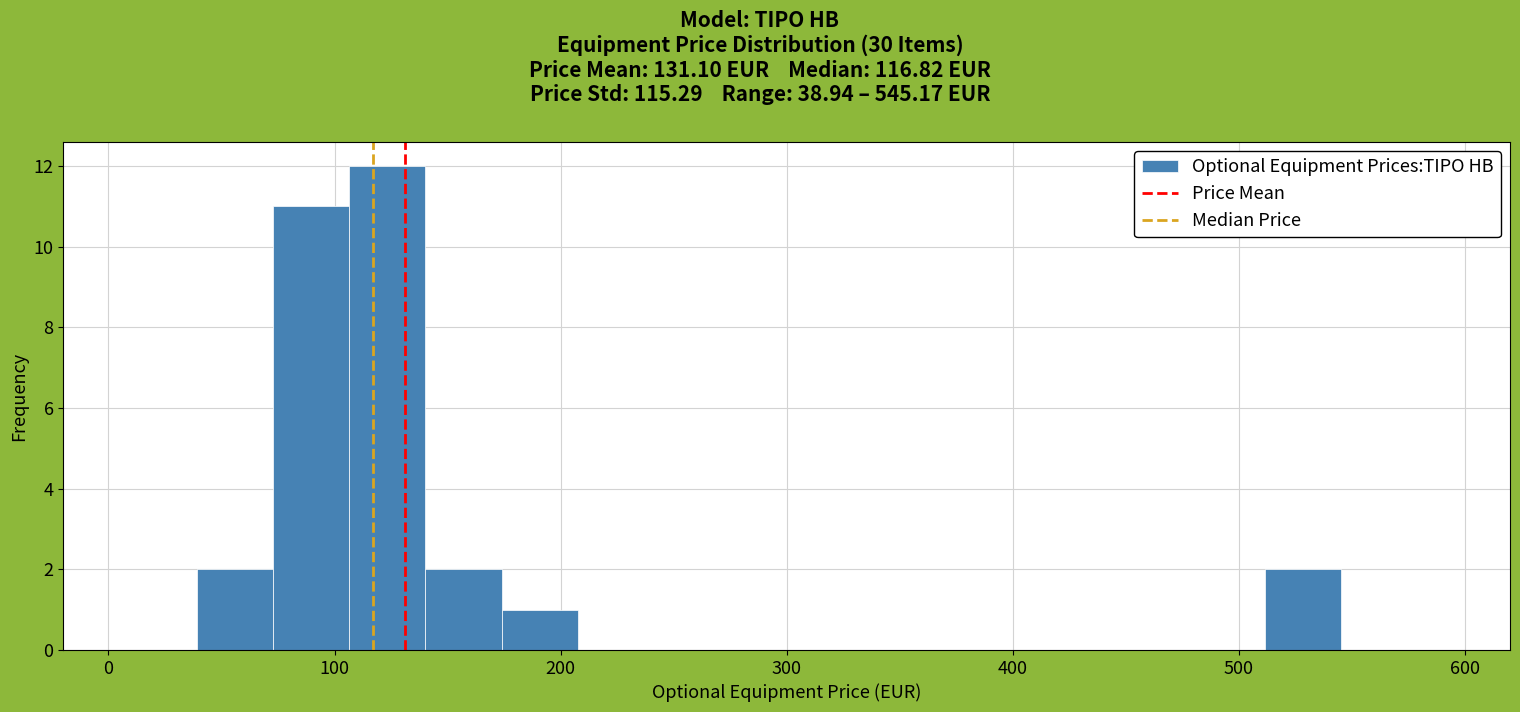

Read against the x-axis, roughly where is the centre of the tallest bar?

120